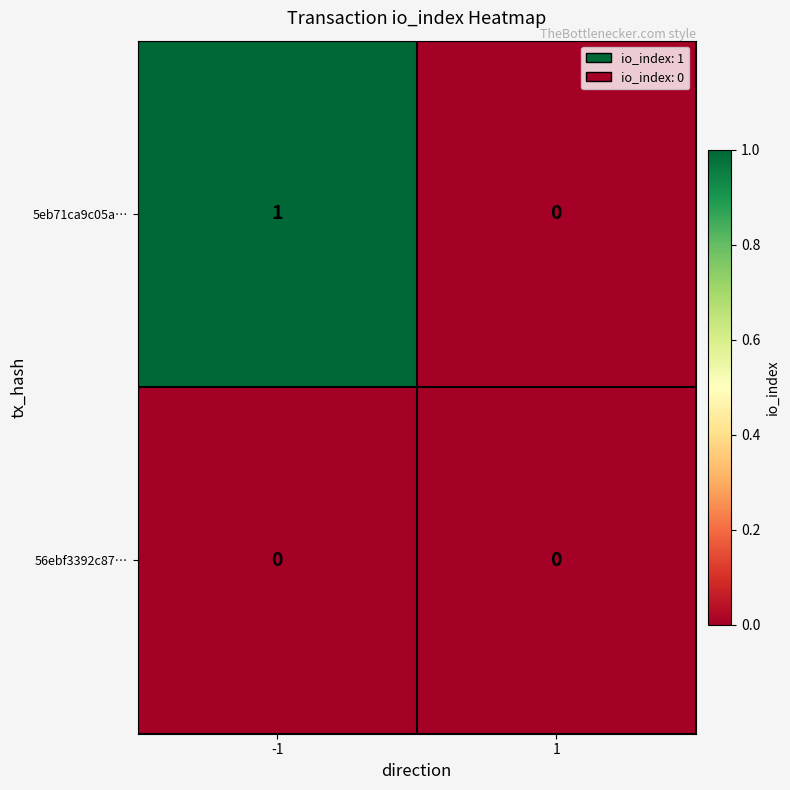

Reading left to right, transcribe all the data shown in this chart.

5eb71ca9c05a…: 1	0
56ebf3392c87…: 0	0